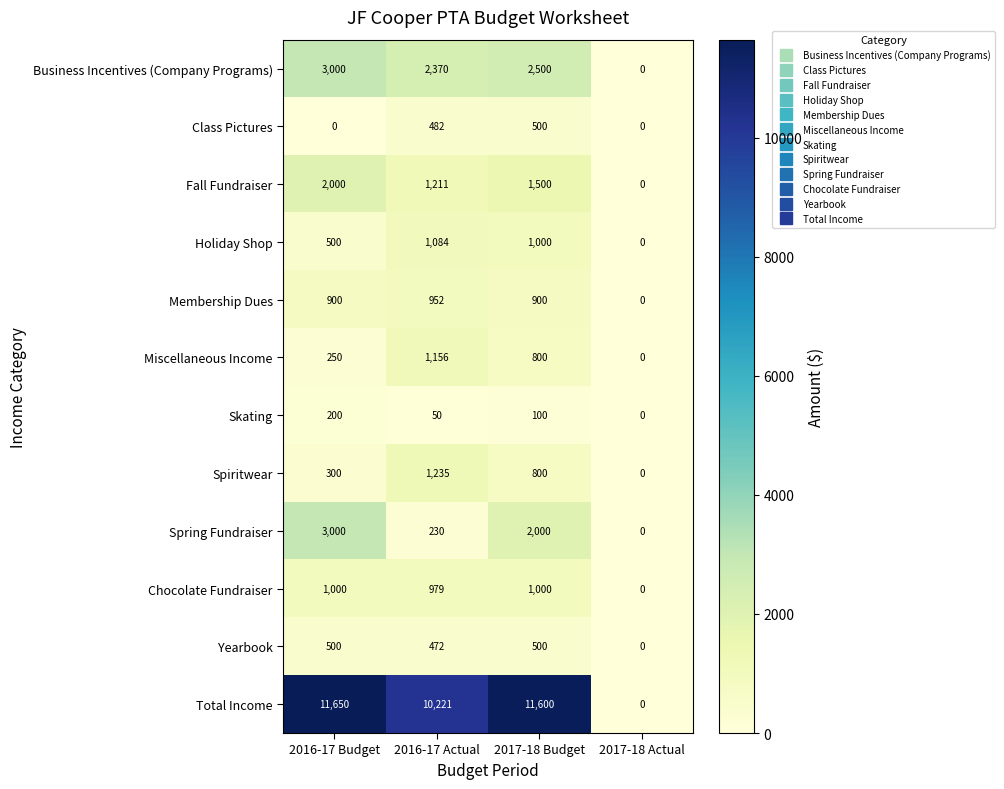

True or false: Chocolate Fundraiser has a value of 511 at 2016-17 Actual.

False